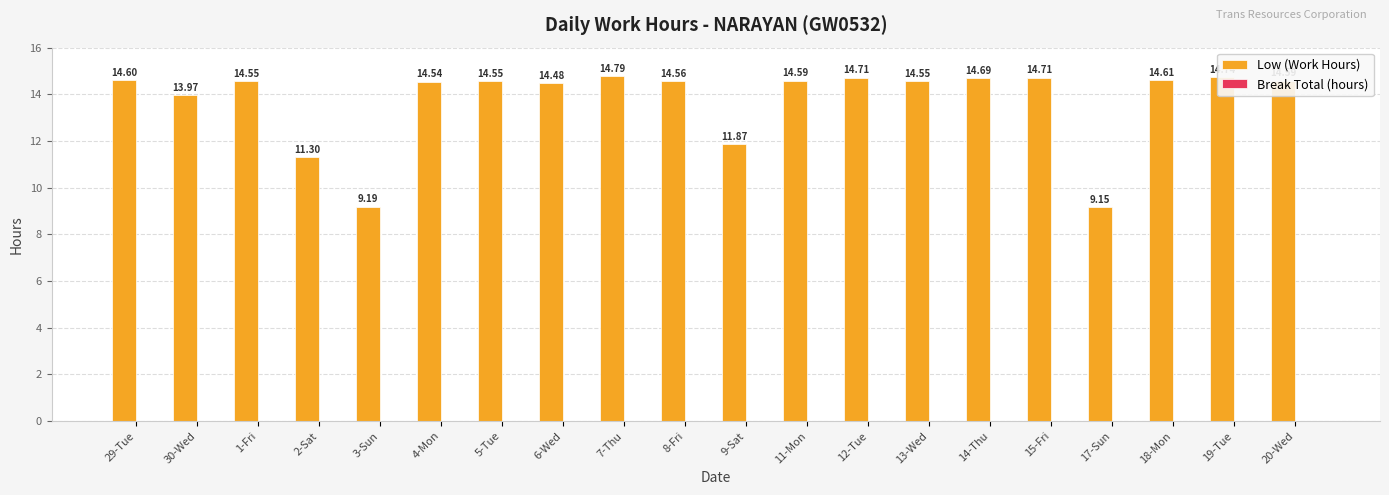

What is the change in value from 5-Tue to 17-Sun?

-5.4